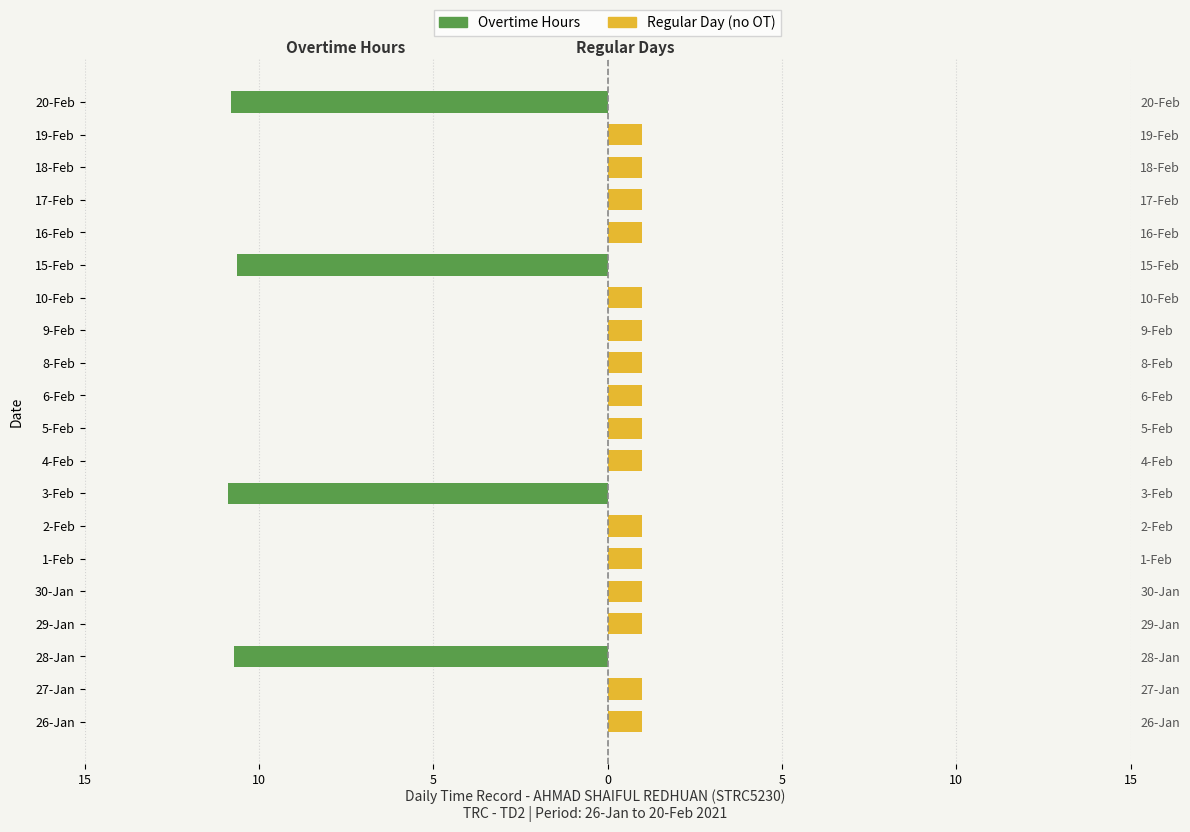

At which label is Overtime Hours closest to -5?

26-Jan